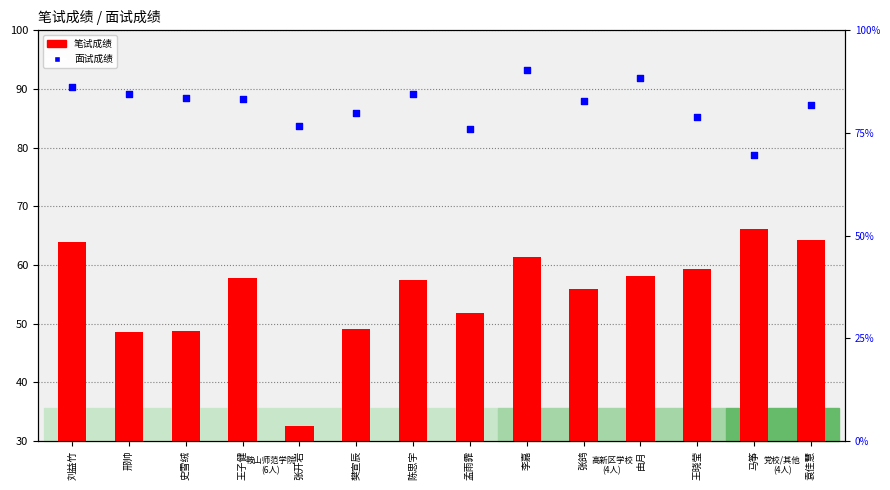

Which series has the largest Y range (max minus min)?

笔试成绩